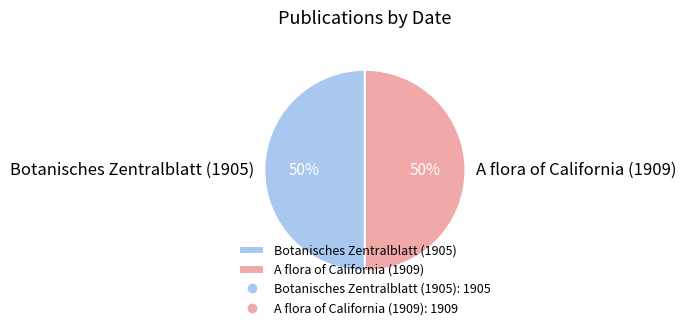

Combined, do A flora of California (1909) and Botanisches Zentralblatt (1905) account for over 50%?

Yes